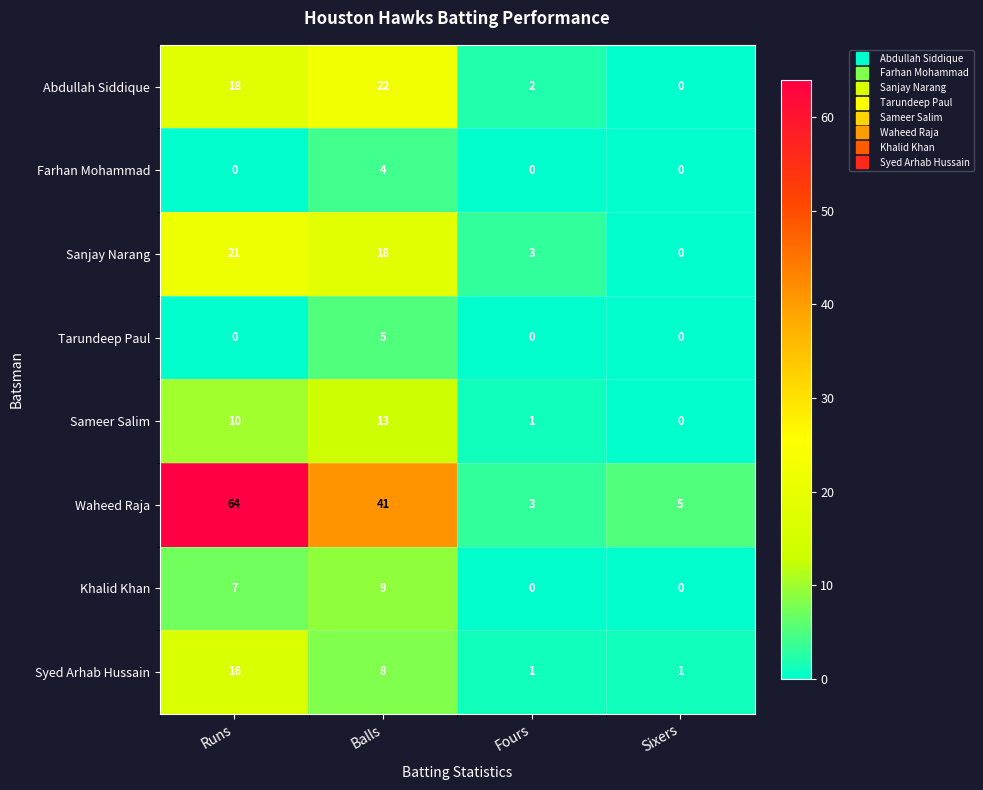

What is the highest value of the Farhan Mohammad series?

4